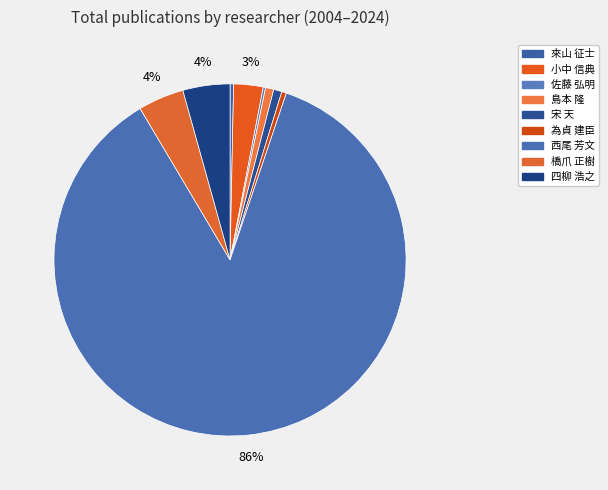

Rank the categories by value from highest to lowest.

西尾 芳文, 四柳 浩之, 橋爪 正樹, 小中 信典, 島本 隆, 宋 天, 為貞 建臣, 來山 征士, 佐藤 弘明